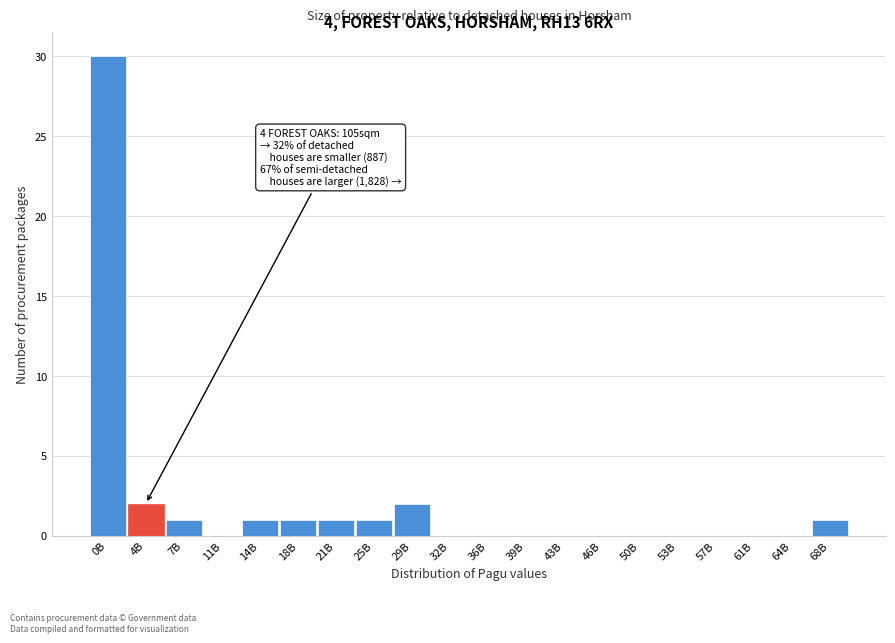

Reading left to right, what are all the values shown in this chart?

0B=30	4B=2	7B=1	11B=0	14B=1	18B=1	21B=1	25B=1	29B=2	32B=0	36B=0	39B=0	43B=0	46B=0	50B=0	53B=0	57B=0	61B=0	64B=0	68B=1